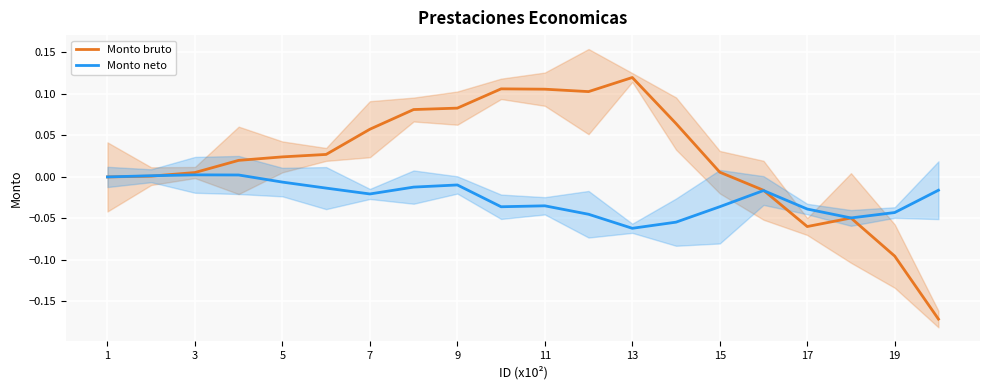

How many data points in Monto neto are above 0?

3